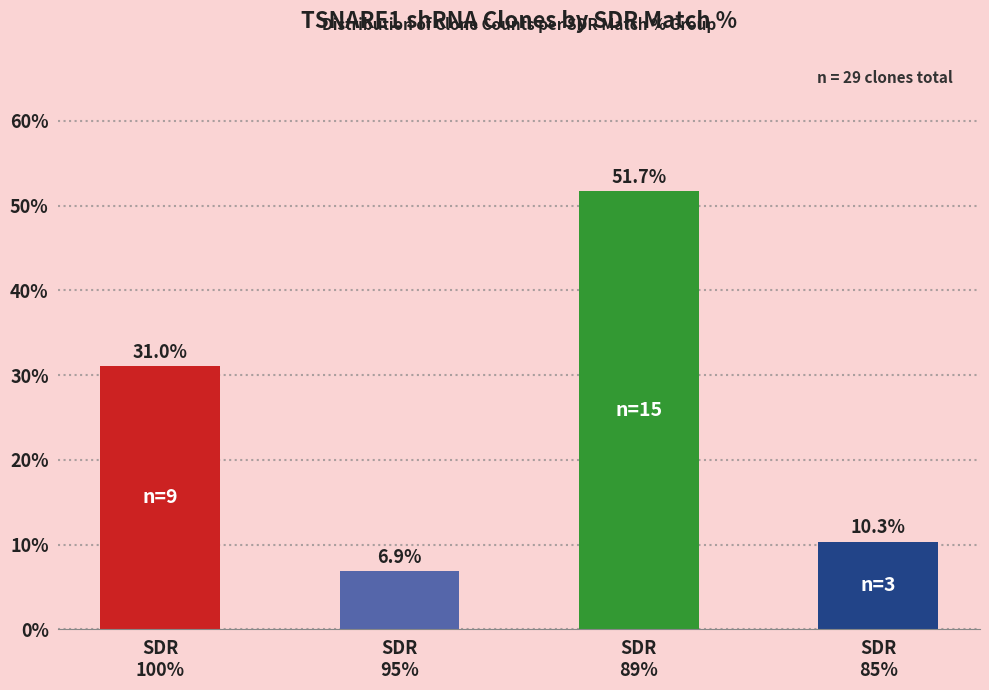

What is the greatest value displayed?

51.7